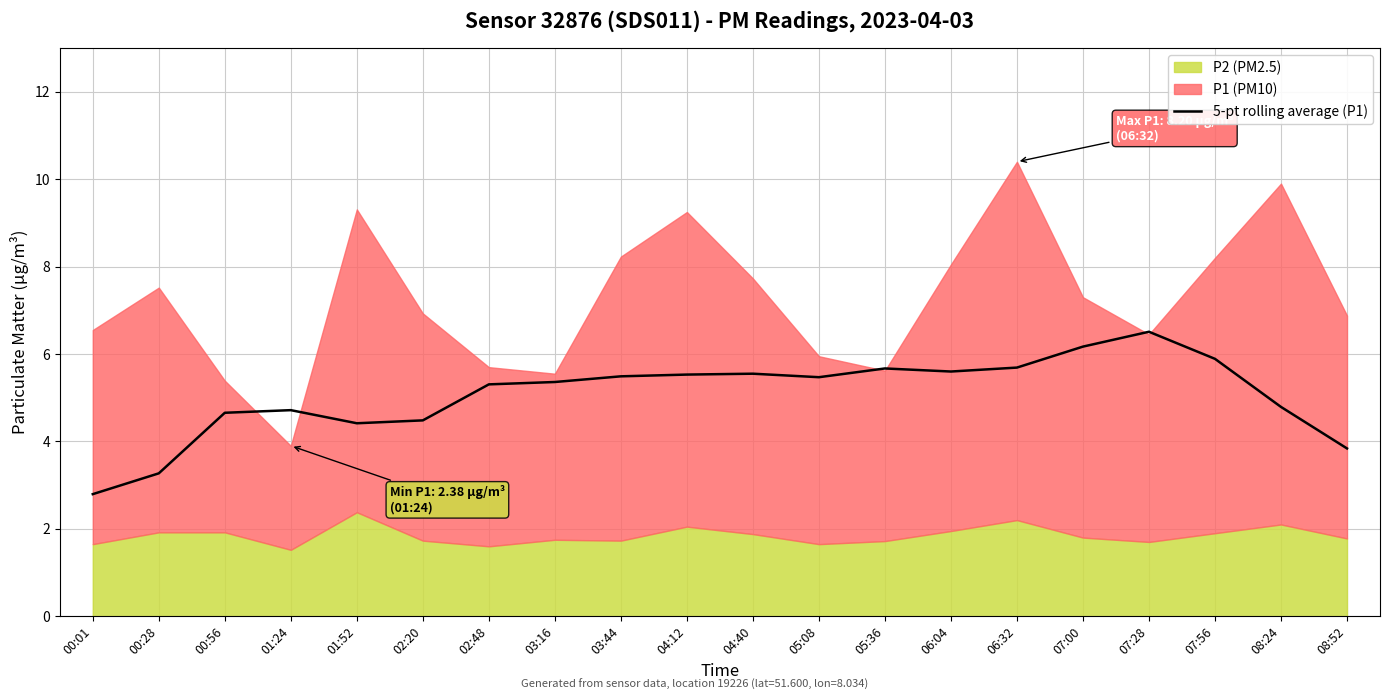

What is the change in value from 00:28 to 04:40?

+2.3